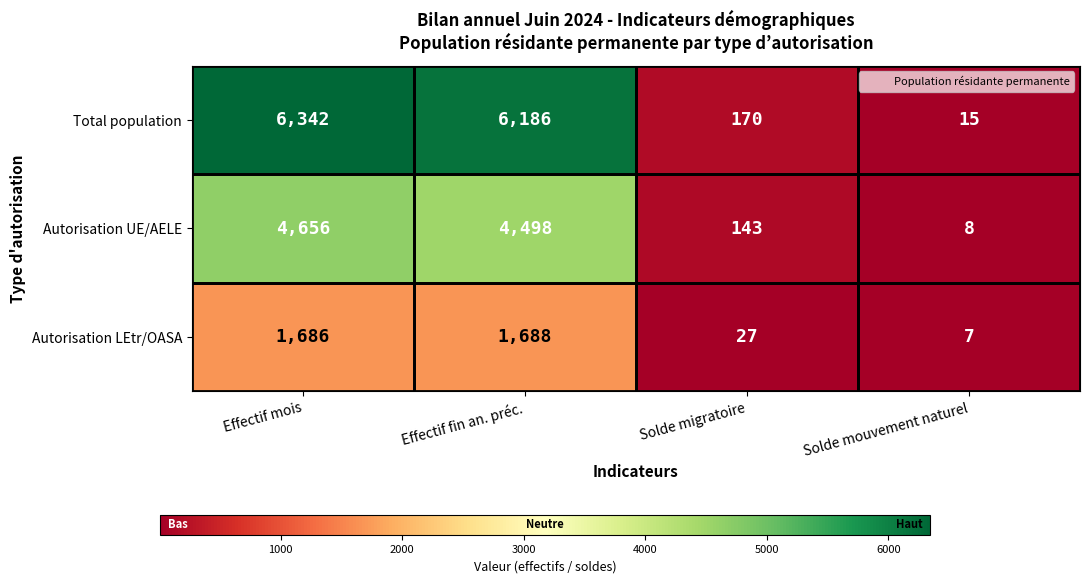

What is the average value of the Total population series?

3178